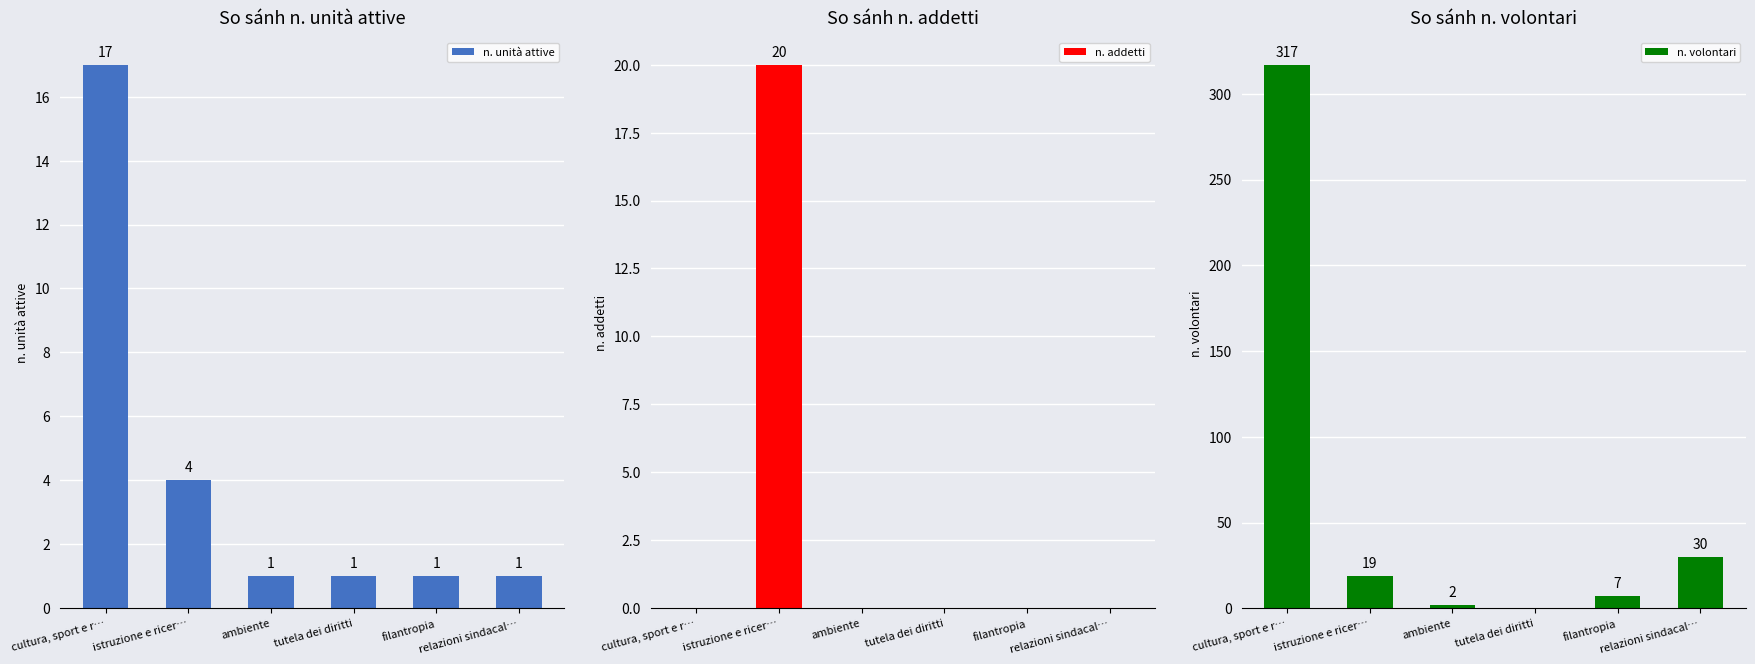

What are all the series names shown in the legend?

n. unità attive, n. addetti, n. volontari